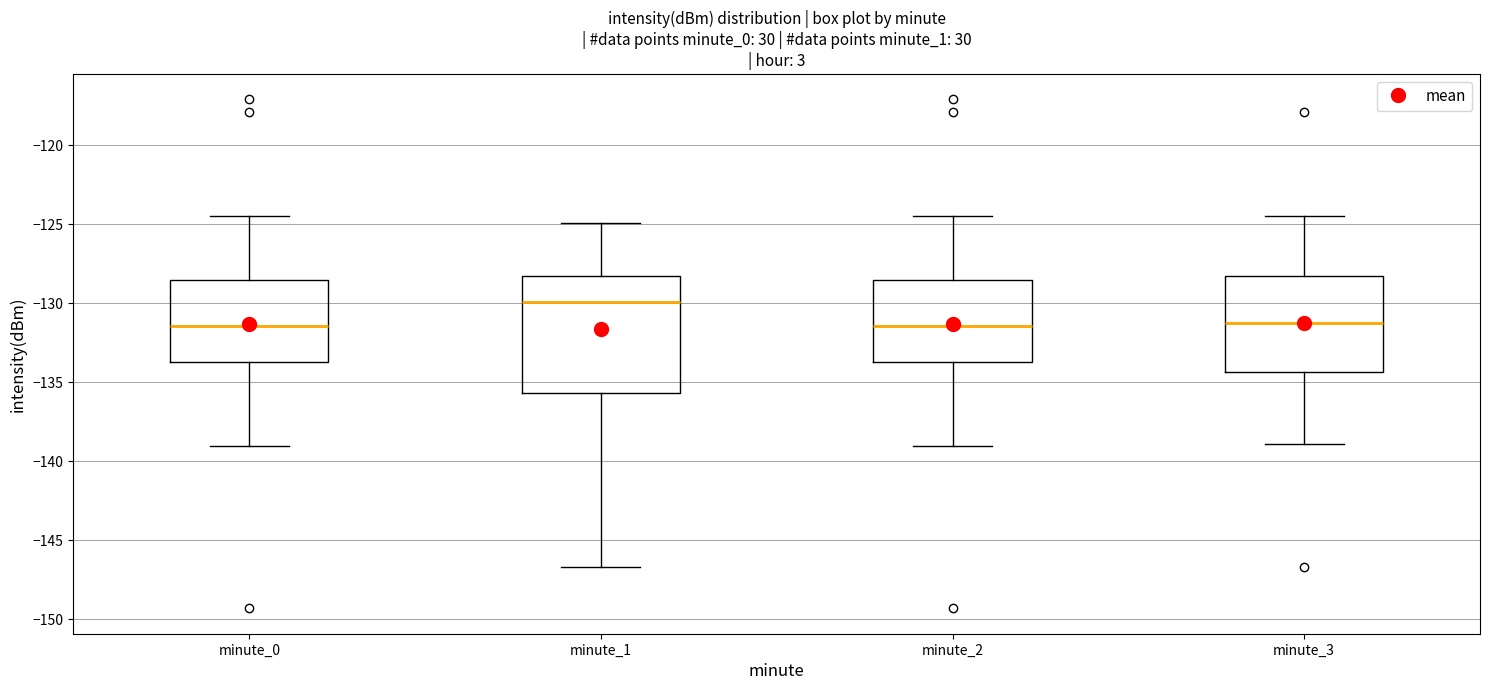

Reading left to right, read every box against the y-axis: the position of its median line, the range the box covers, and the ends of its whiskers. The values are not printed on the chart, so give them approximately, as read against the axis.

minute_0: median -131.5, box -133.5 to -128.5, whiskers -139.0 to -124.5
minute_1: median -130.0, box -135.5 to -128.5, whiskers -146.5 to -125.0
minute_2: median -131.5, box -133.5 to -128.5, whiskers -139.0 to -124.5
minute_3: median -131.0, box -134.5 to -128.5, whiskers -139.0 to -124.5